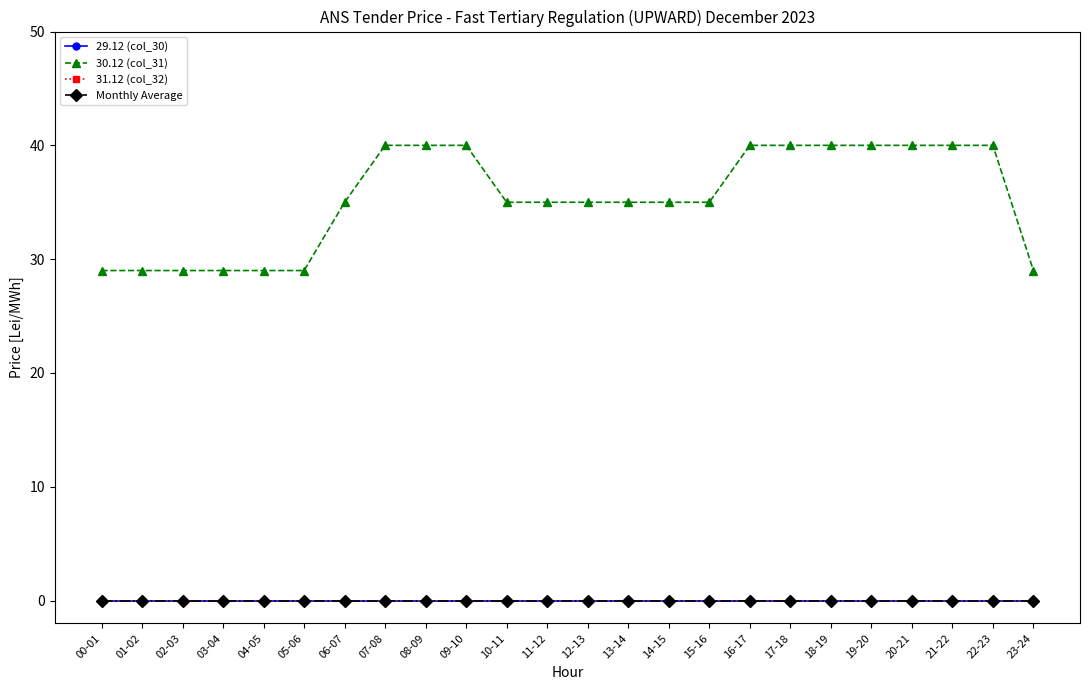

Is it true that 30.12 (col_31) equals 44 at 23-24?

False